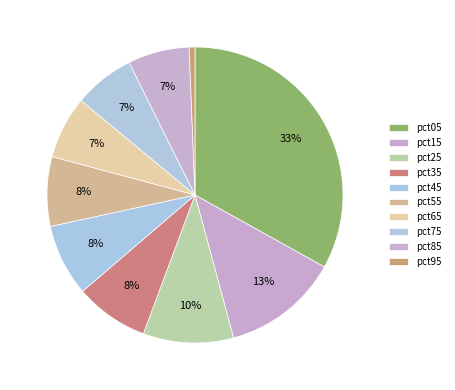

Does pct95 account for over 50% of the chart?

No